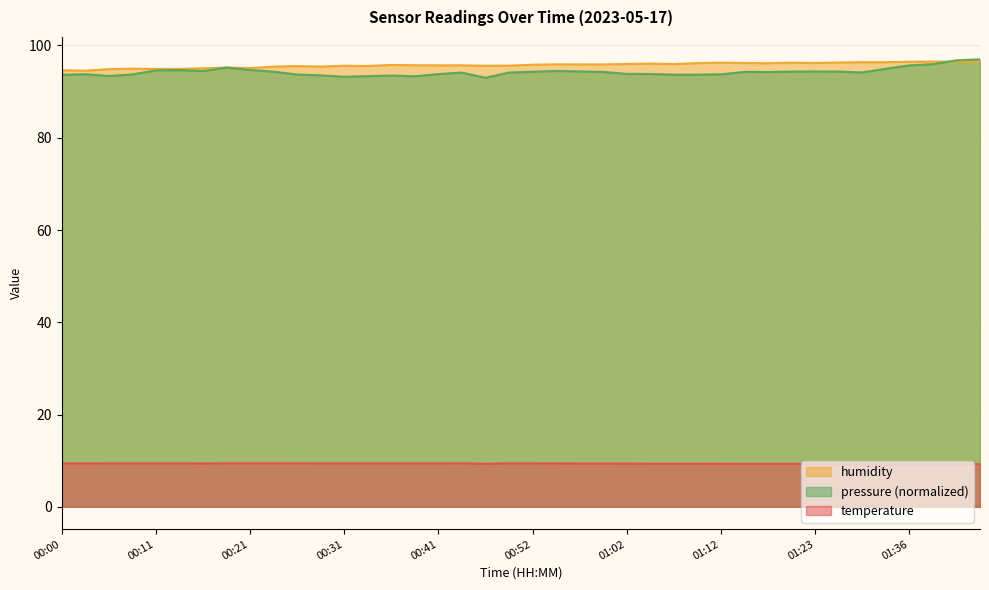

What position from the right is 01:10?

13